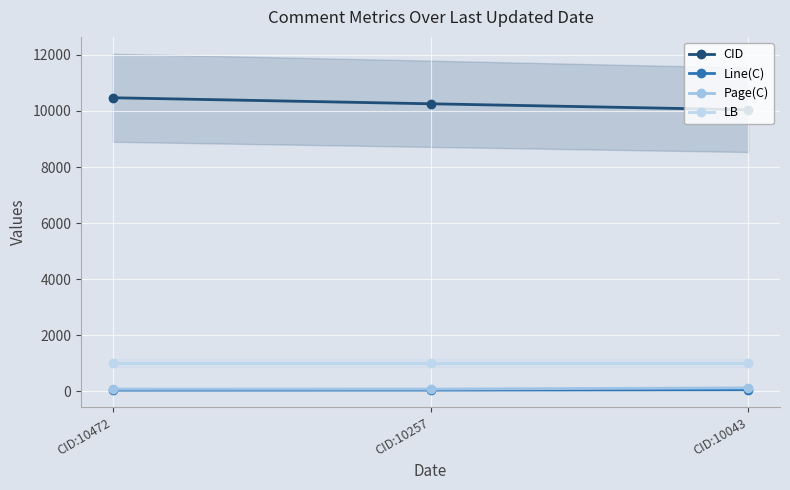

Between CID:10257 and CID:10043, which series saw the biggest shift?

CID